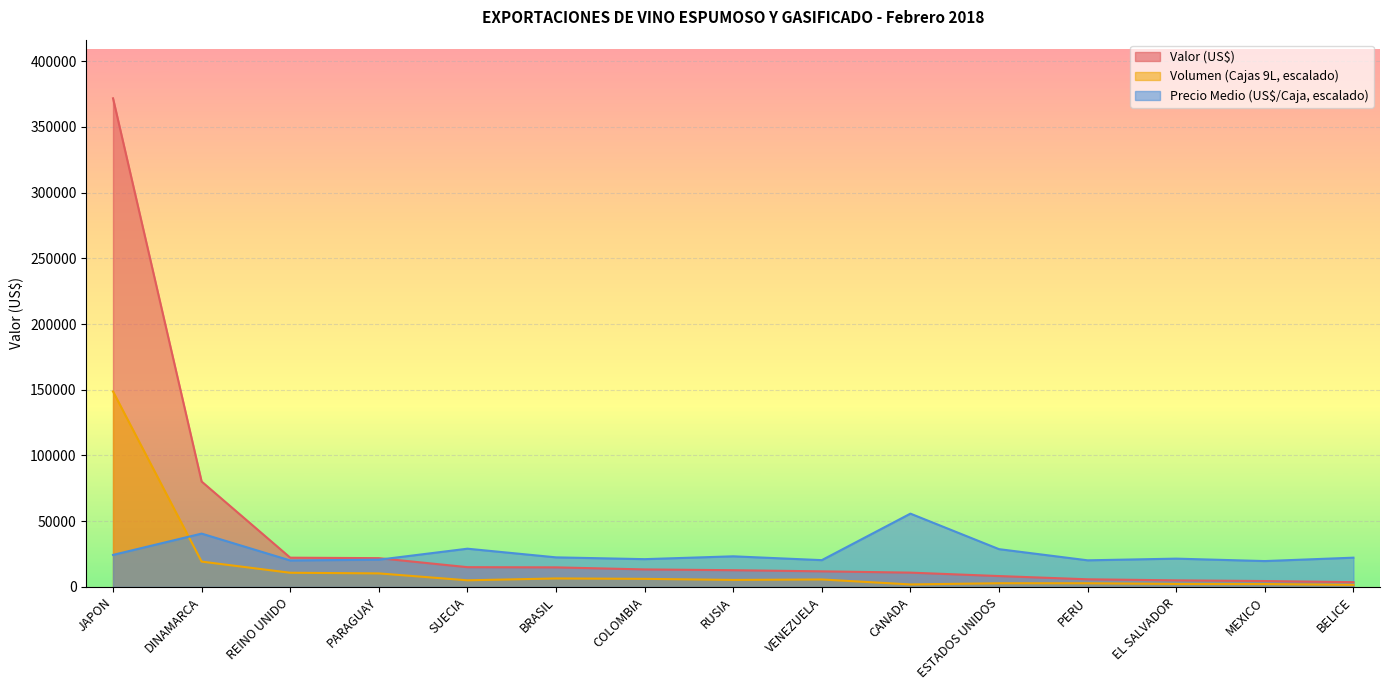

True or false: Valor (US$) and Volumen (Cajas 9L) cross at least once.

False